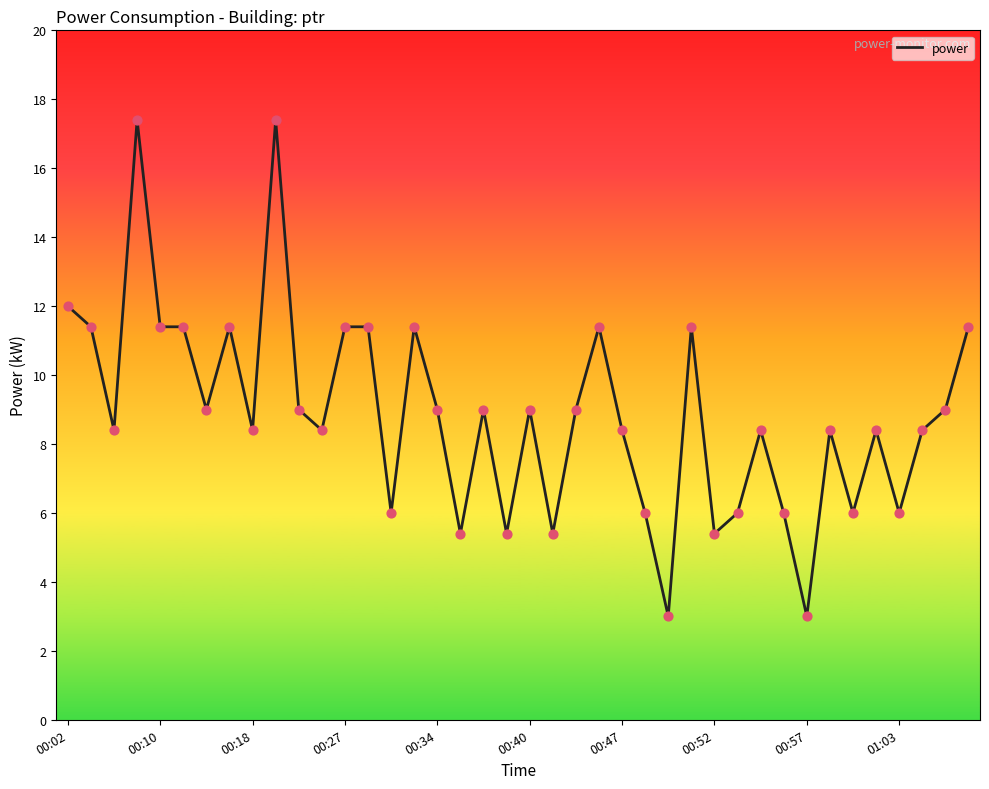

What is the minimum value shown in the chart?

3.0